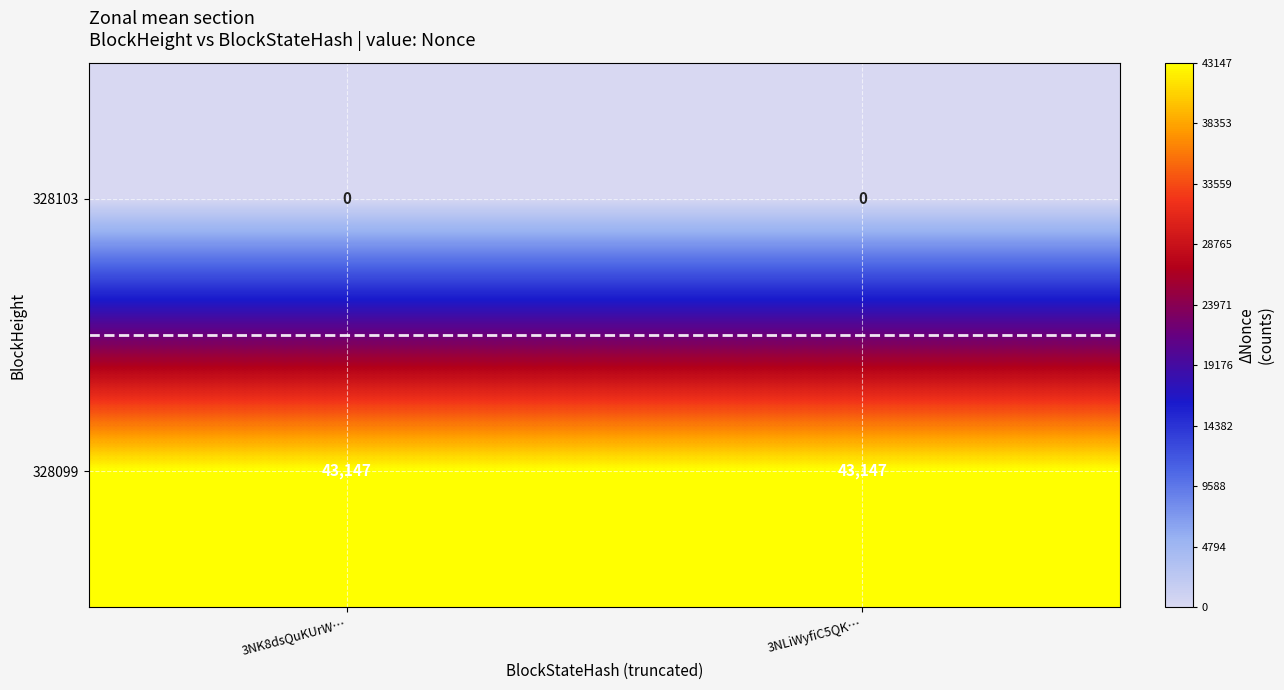

At how many categories does at least one series exceed 13709?

2